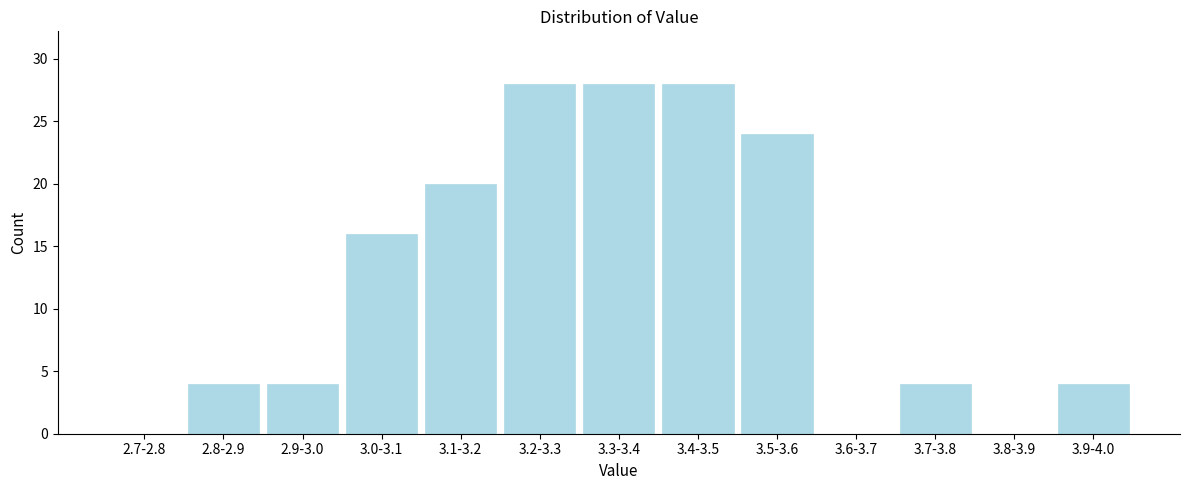

Reading right to left, list all the values displayed in this chart.

3.9-4.0=4	3.8-3.9=0	3.7-3.8=4	3.6-3.7=0	3.5-3.6=24	3.4-3.5=28	3.3-3.4=28	3.2-3.3=28	3.1-3.2=20	3.0-3.1=16	2.9-3.0=4	2.8-2.9=4	2.7-2.8=0